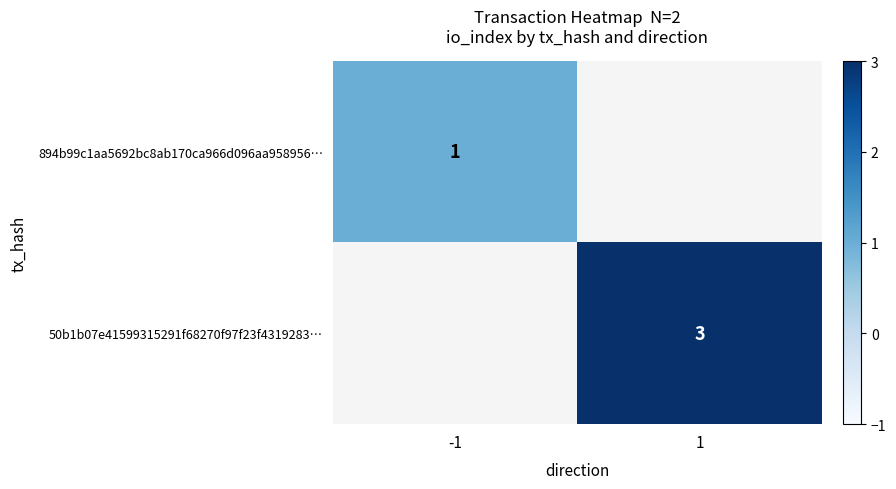

The value of 894b99c1aa5692bc8ab170ca966d096aa958956… at -1 is 1. True or false?

True